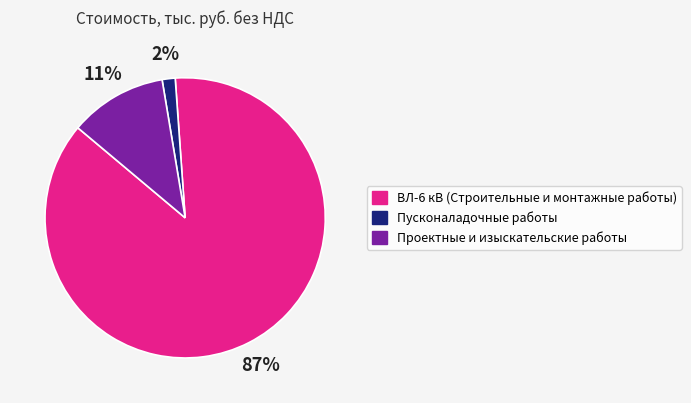

To the nearest percent, what is the average slice percentage?

33%